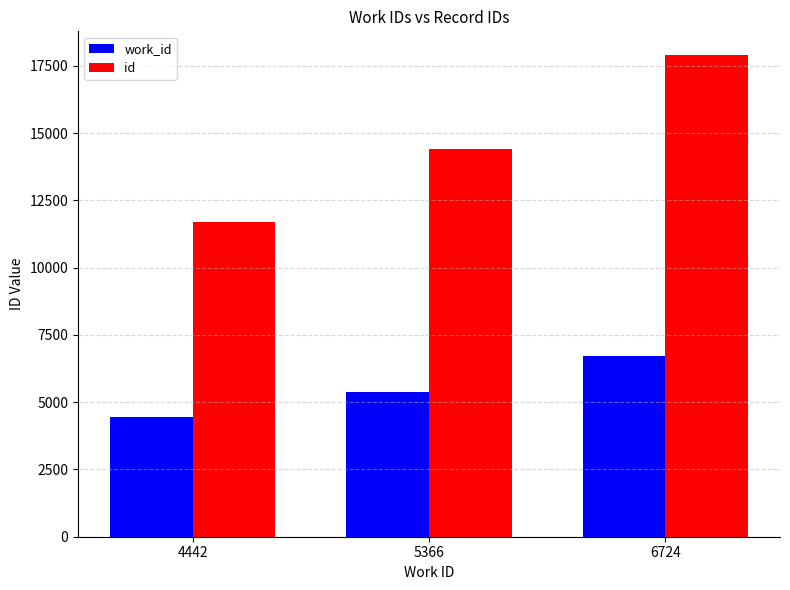

Rank the series by their average value, from lowest to highest.

work_id, id